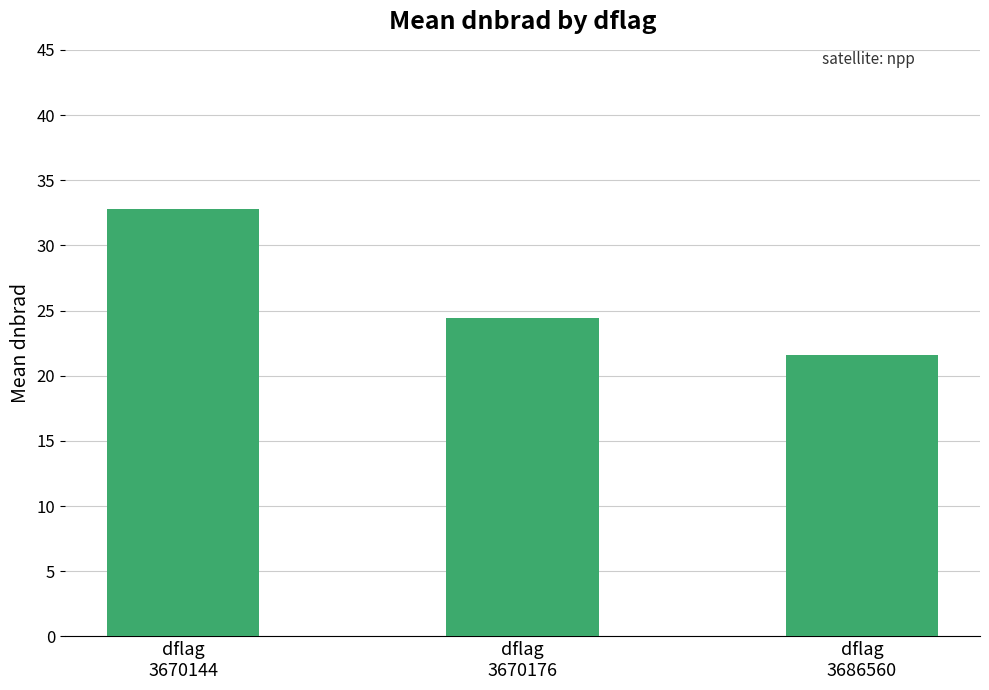

Reading left to right, list all the values displayed in this chart.

dflag
3670144=32.8	dflag
3670176=24.4	dflag
3686560=21.6